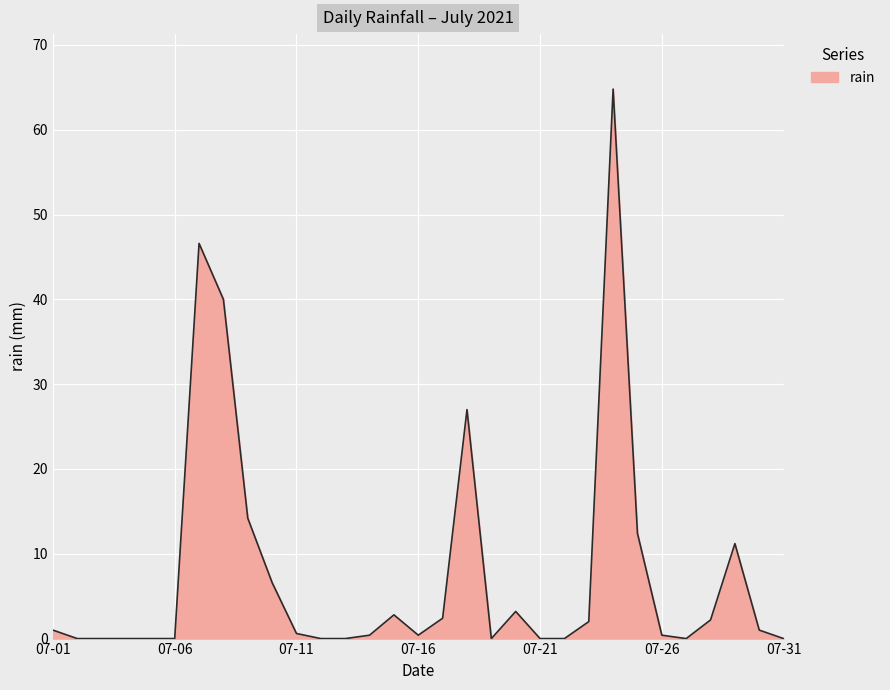

What is the greatest value displayed?

64.8